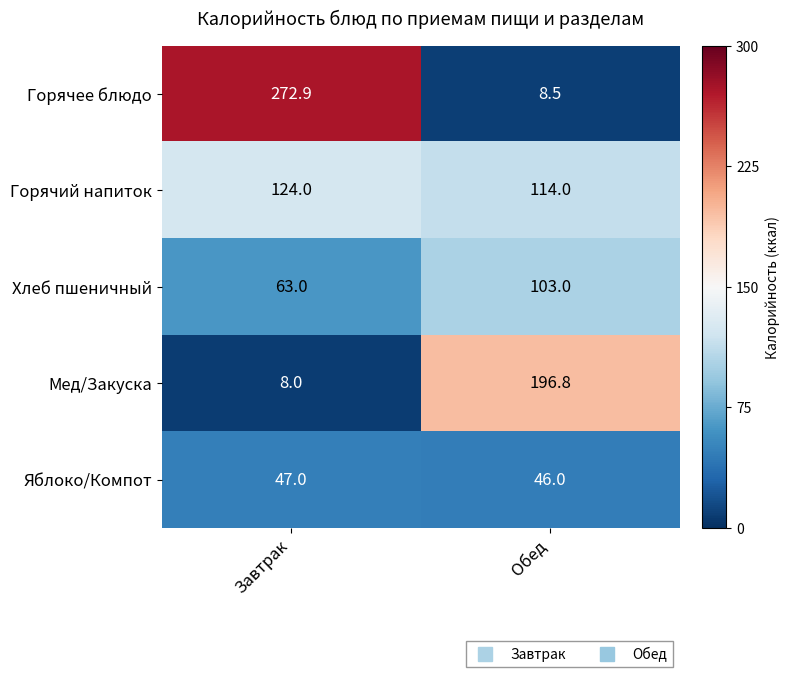

Which series has the largest total across all categories?

Горячее блюдо